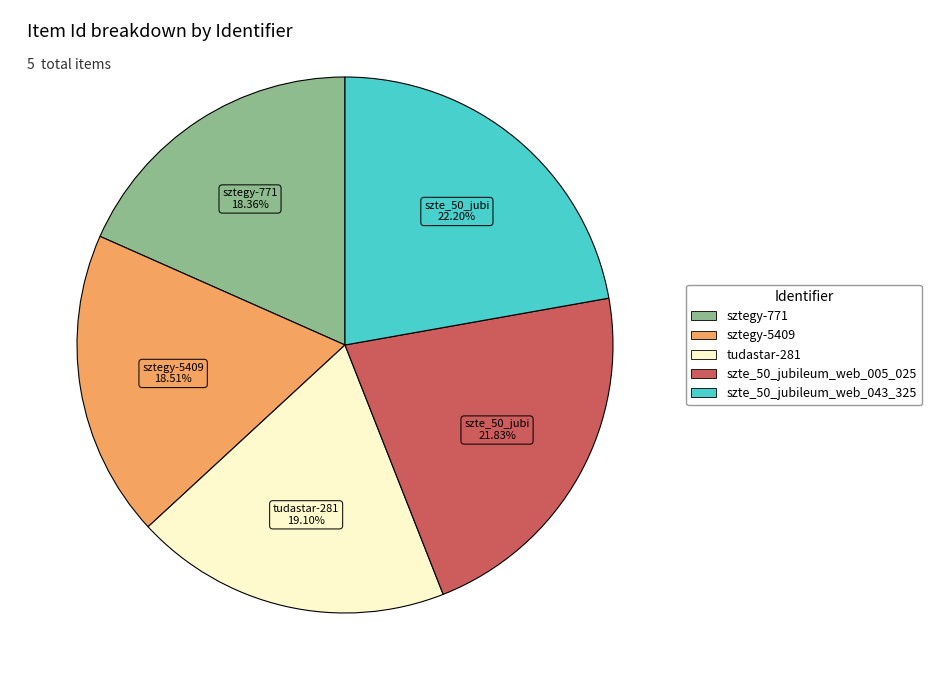

Is the sum of sztegy-771 and sztegy-5409 greater than half?

No